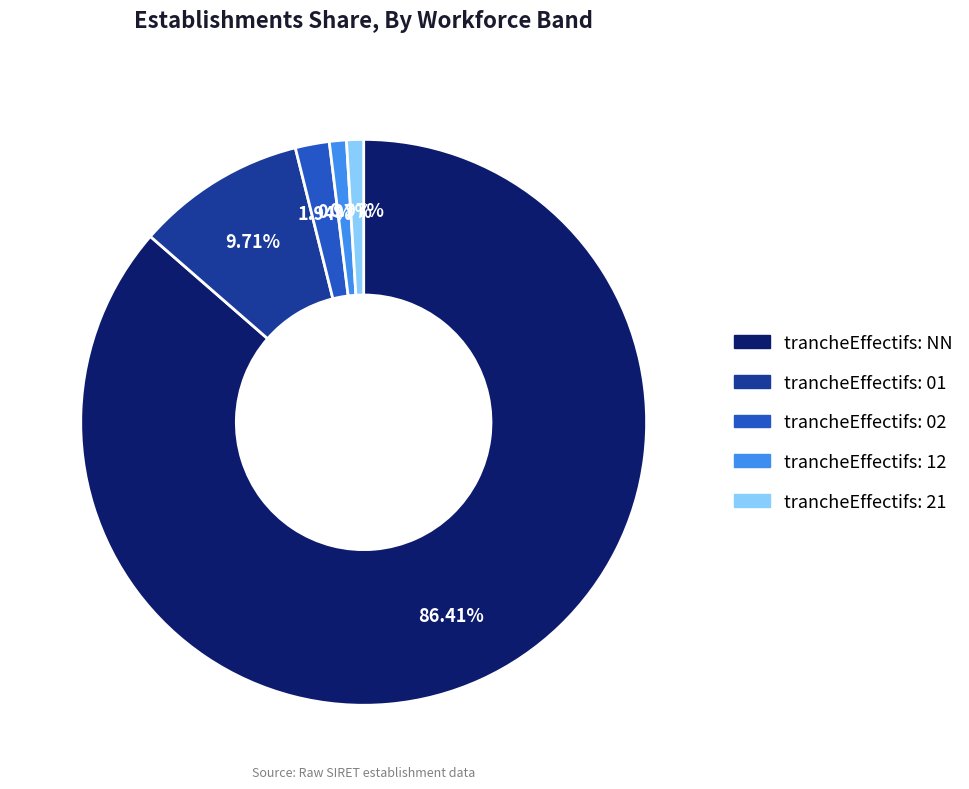

Is there a majority slice in this chart?

Yes